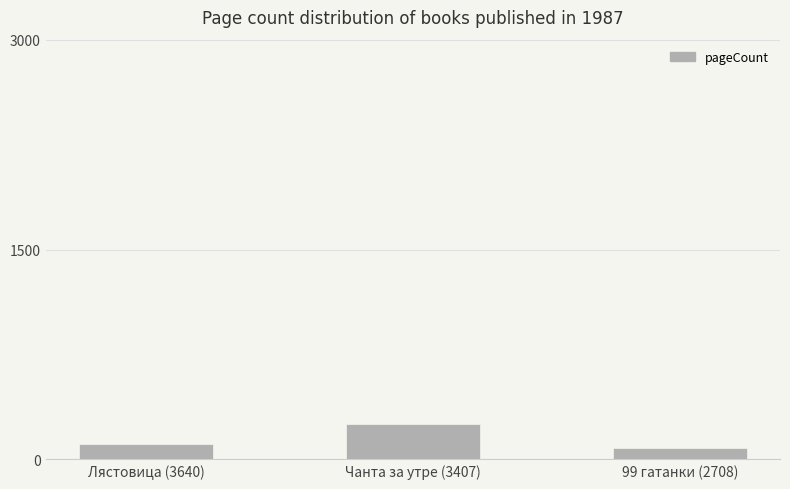

How many bars are there in total?

3